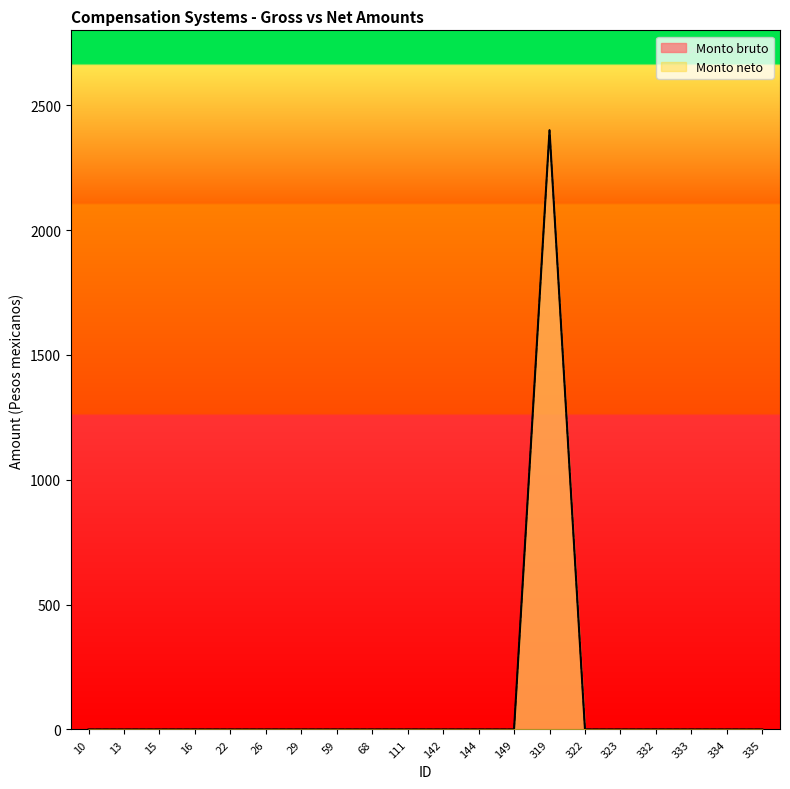

True or false: Monto bruto and Monto neto intersect in this chart.

False